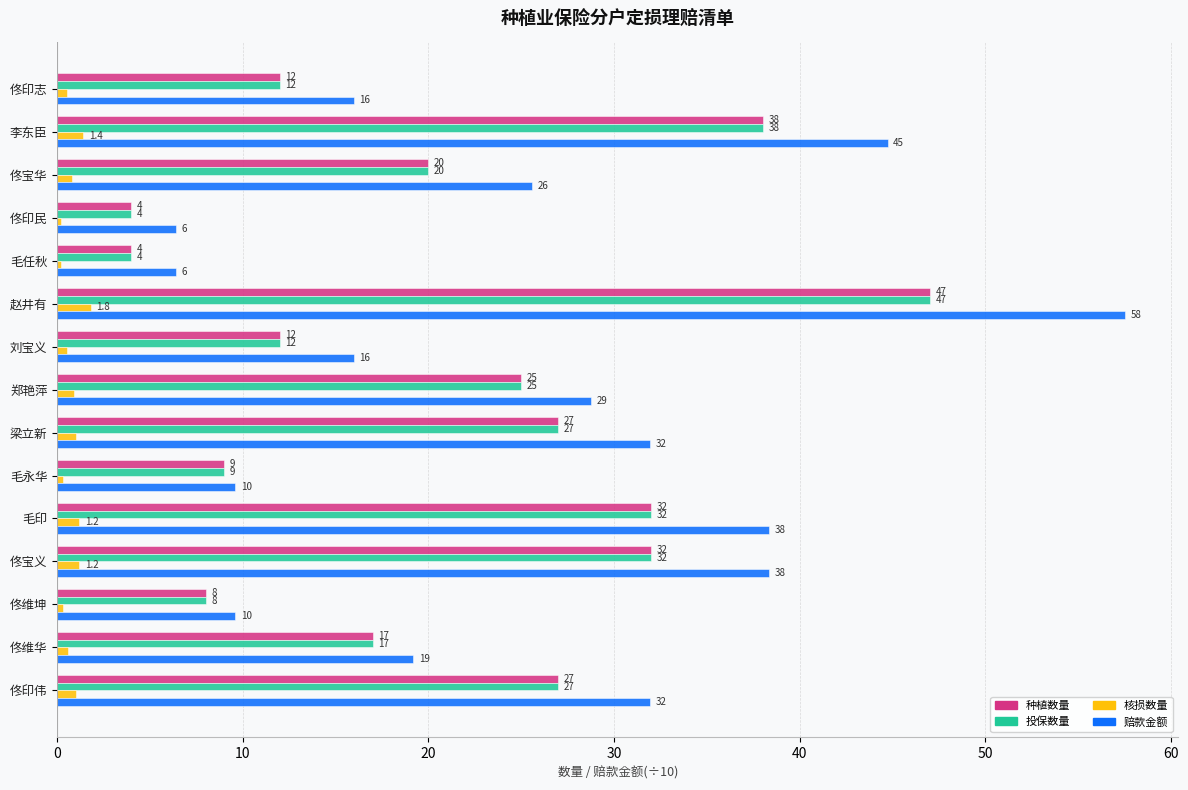

Which series changed the most between 佟印志 and 赵井有?

赔款金额